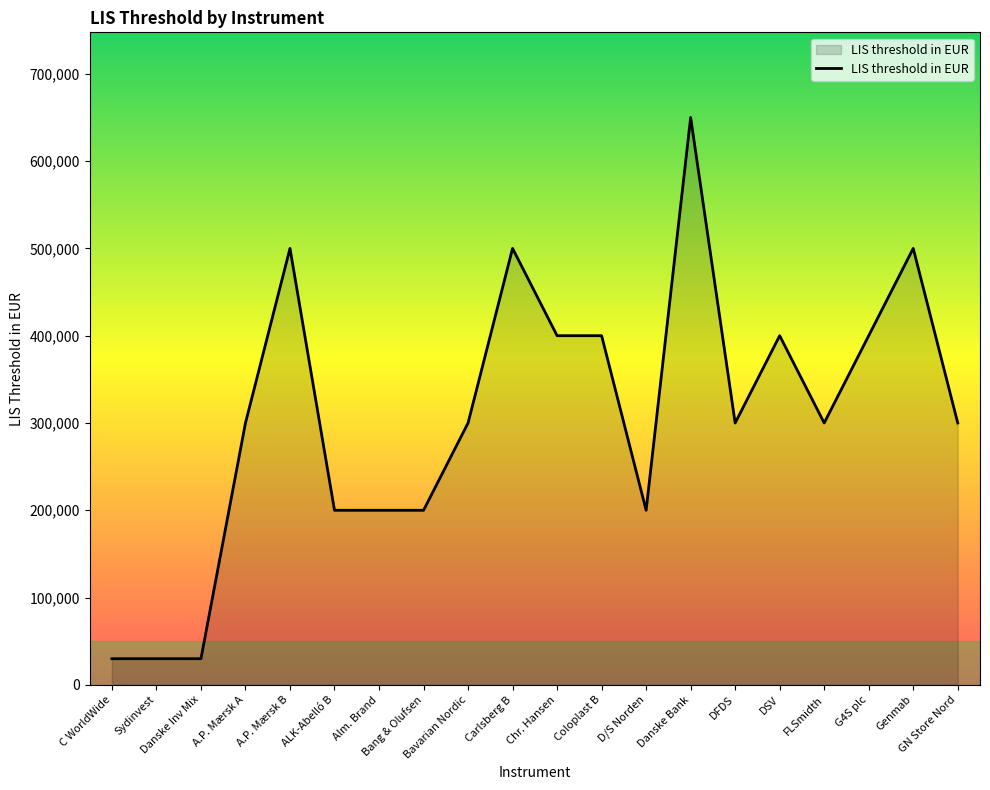

What is the maximum value shown in the chart?

650000